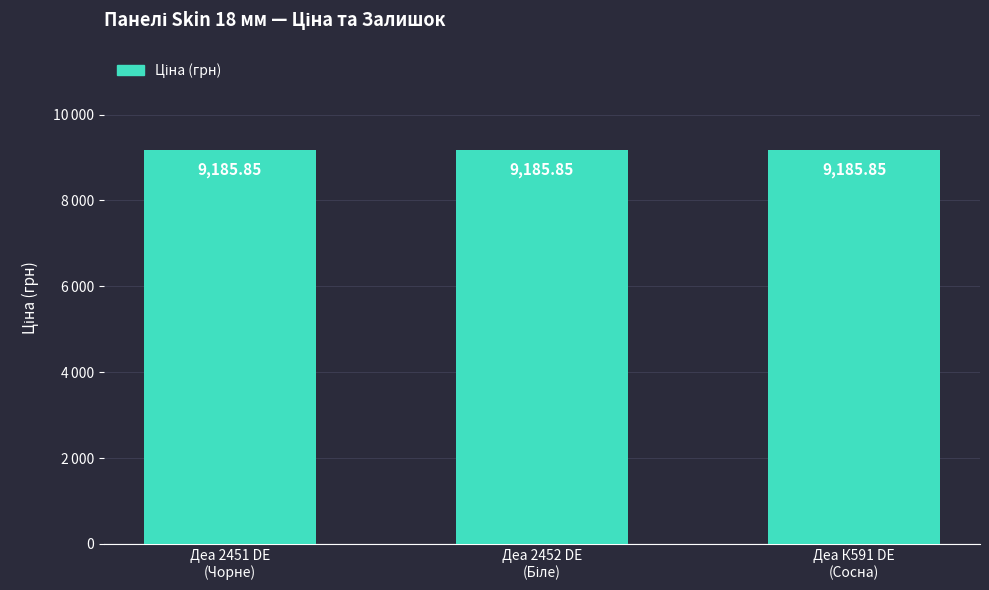

Is the value of Ціна at Деа К591 DE
(Сосна) greater than the value of Залишок at Деа 2451 DE
(Чорне)?

Yes